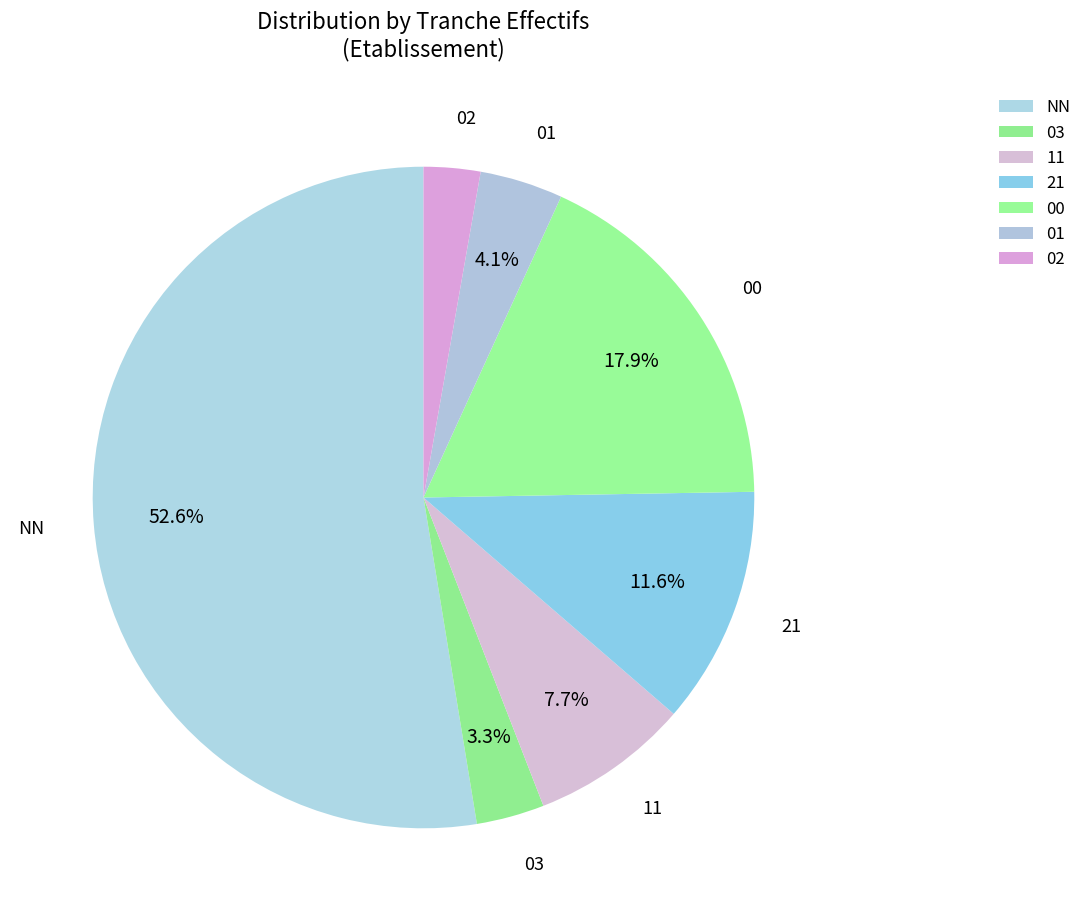

How many segments does this pie chart have?

7